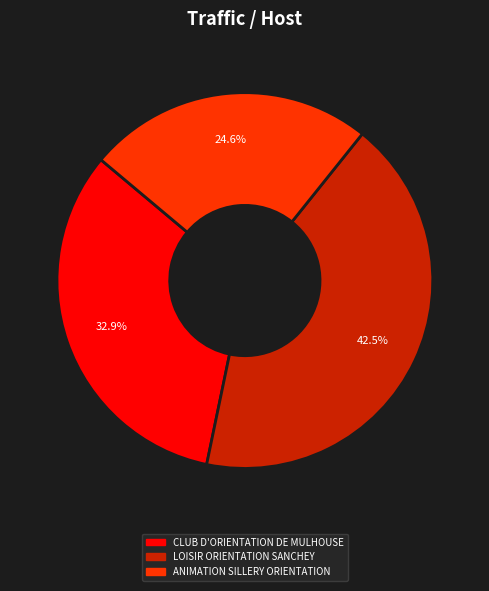

True or false: ANIMATION SILLERY ORIENTATION accounts for 25% of the total.

True